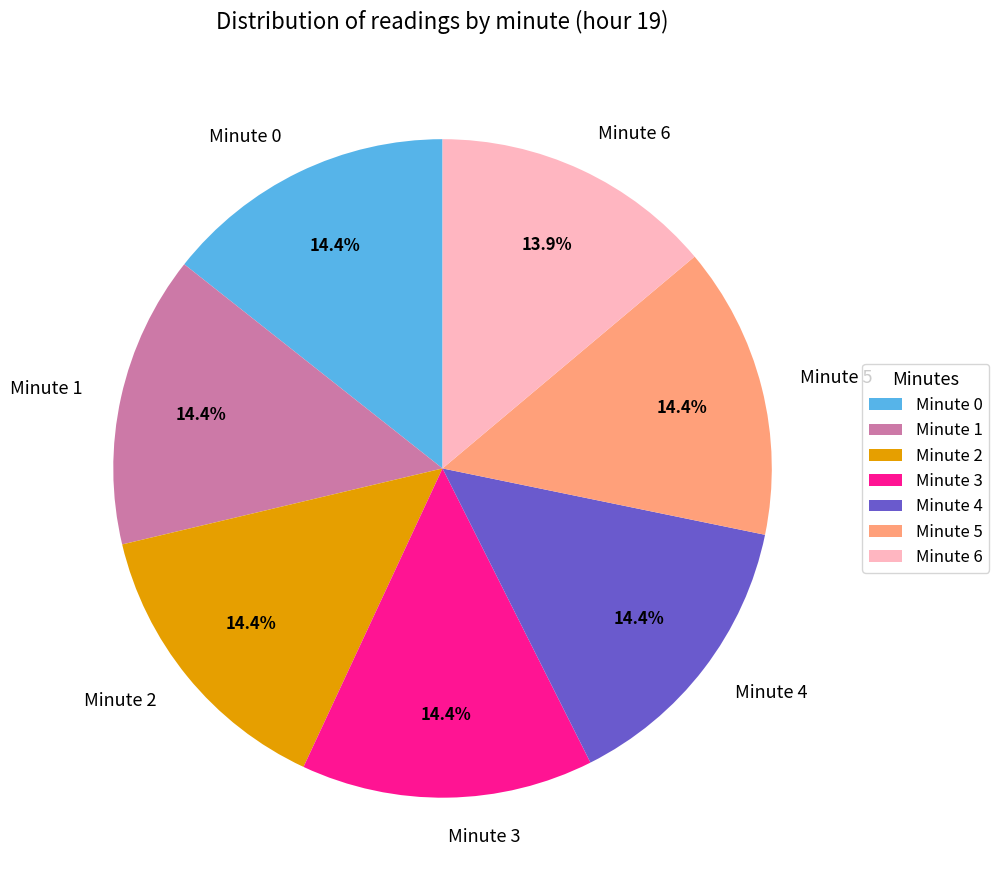

How many slices are in this pie chart?

7